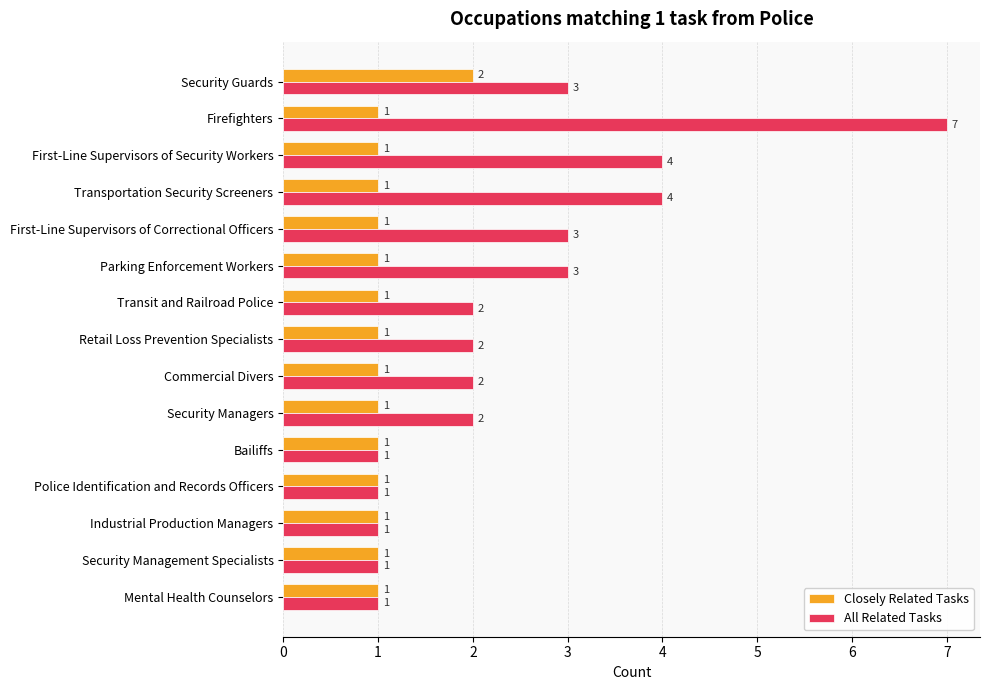

Which series has the largest range (max minus min)?

All Related Tasks